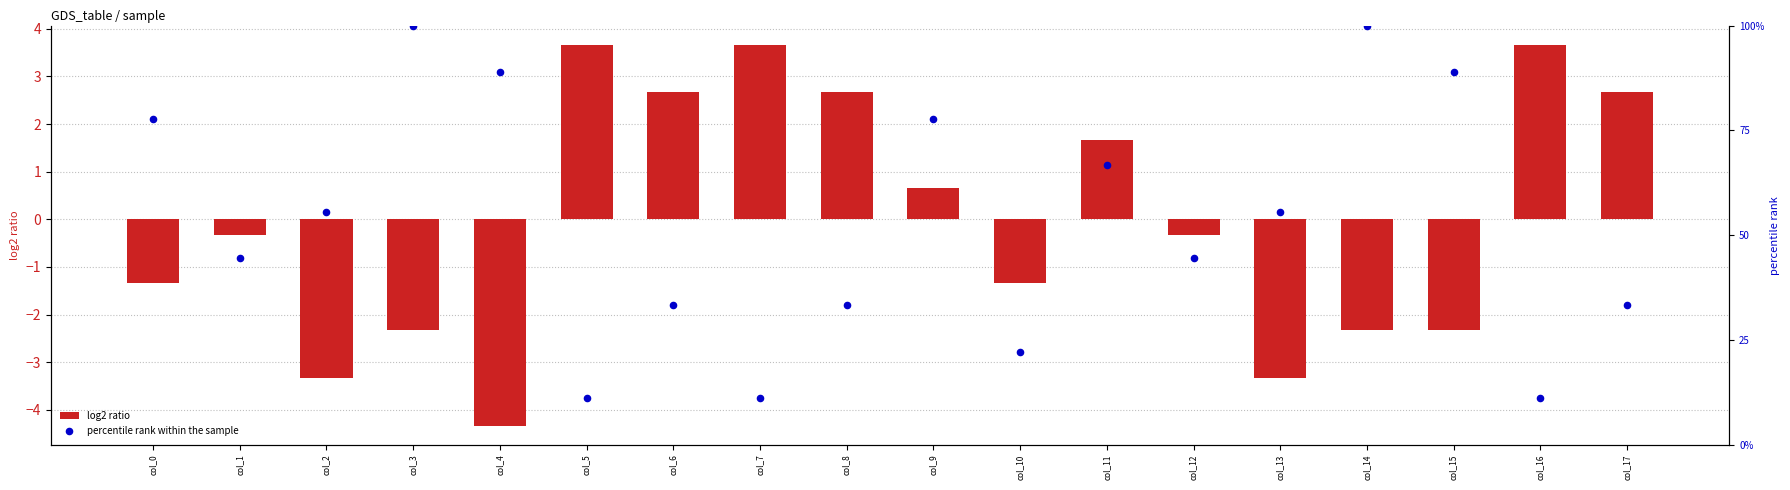

At which category is the sum across all series the highest?

col_3